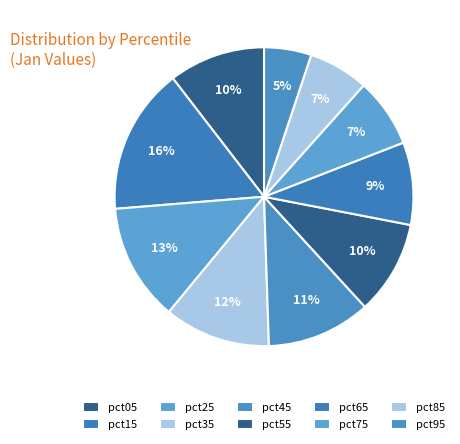

Combined, do pct35 and pct95 account for over 50%?

No